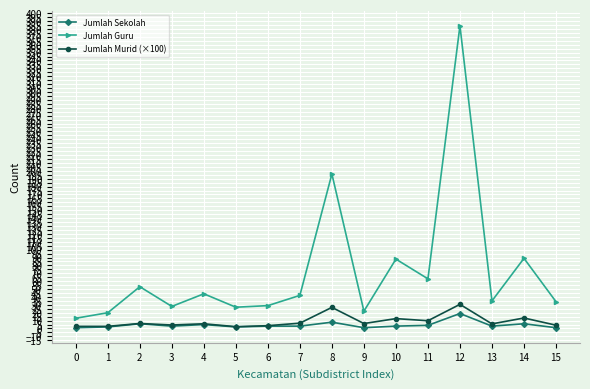

Which category has the highest value in the Jumlah Murid (×100) series?

12